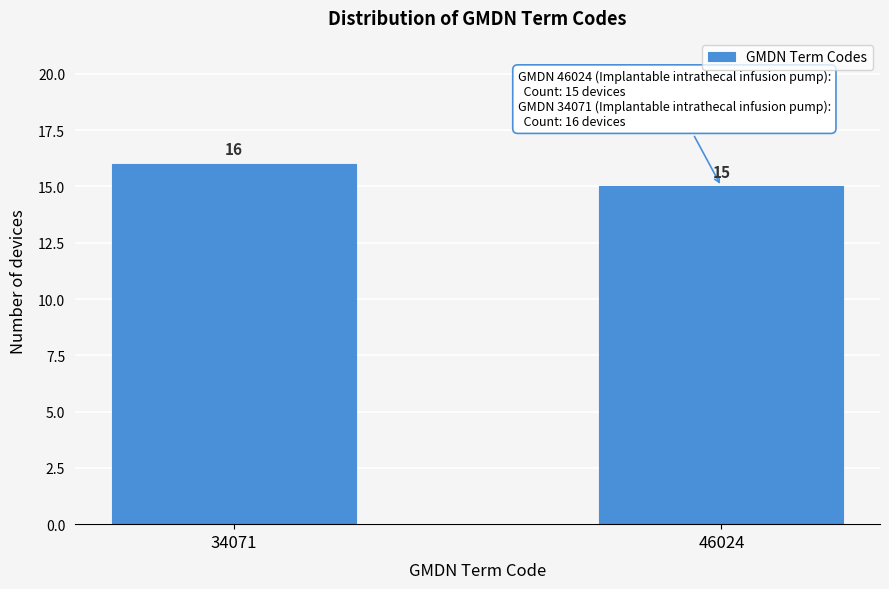

Reading left to right, list all the values displayed in this chart.

16	15